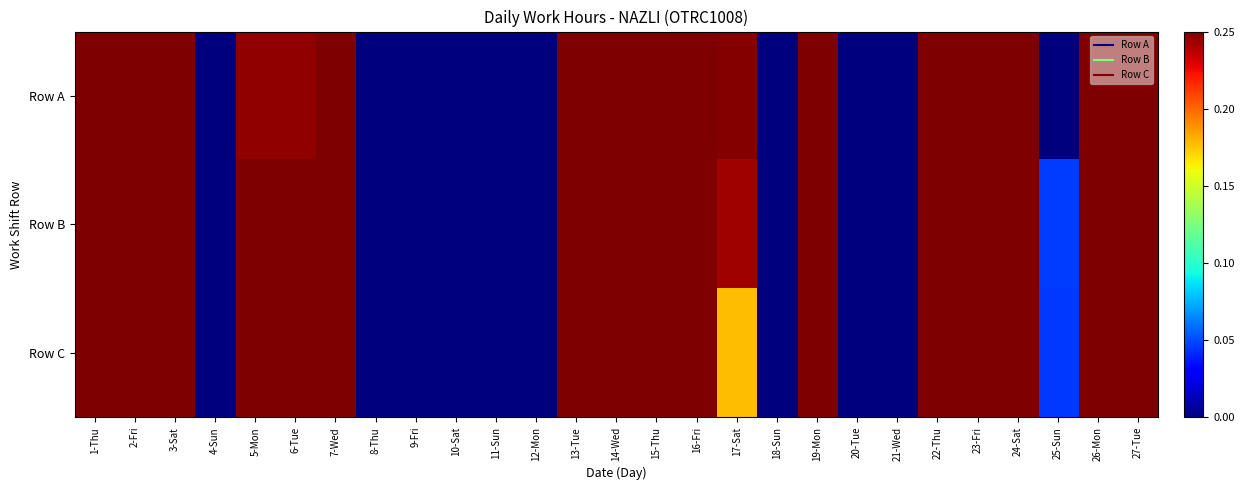

Which has a higher value, 7-Wed or 14-Wed?

7-Wed